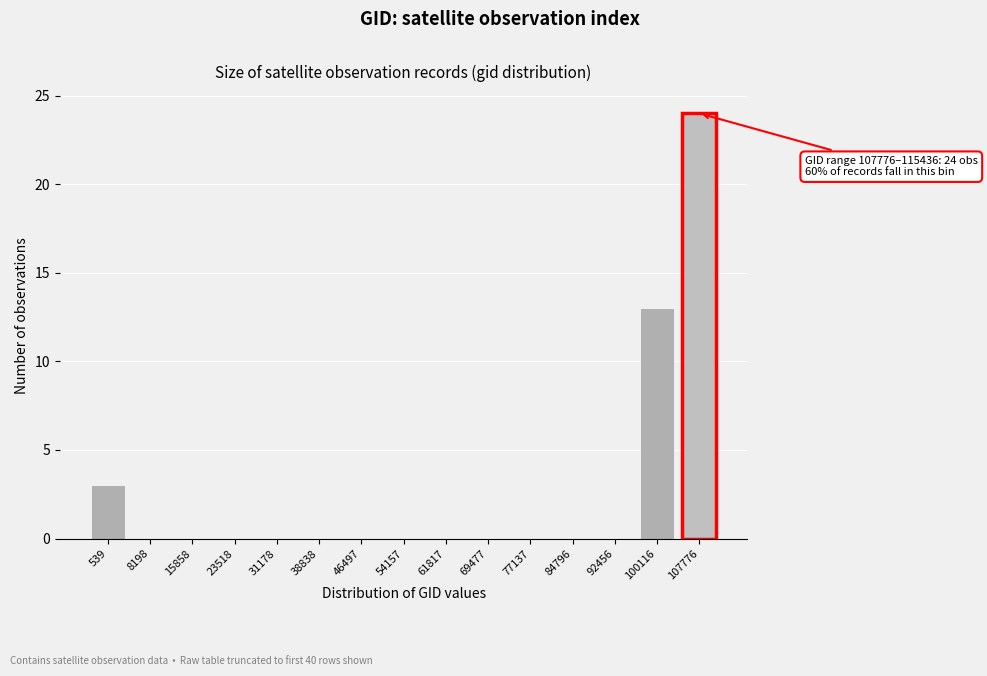

Reading left to right, what are all the values shown in this chart?

539=3	8198=0	15858=0	23518=0	31178=0	38838=0	46497=0	54157=0	61817=0	69477=0	77137=0	84796=0	92456=0	100116=13	107776=24